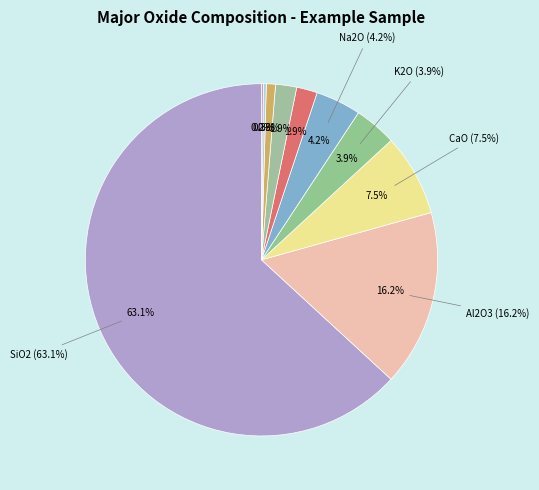

Which category has the biggest portion of the pie?

SiO2